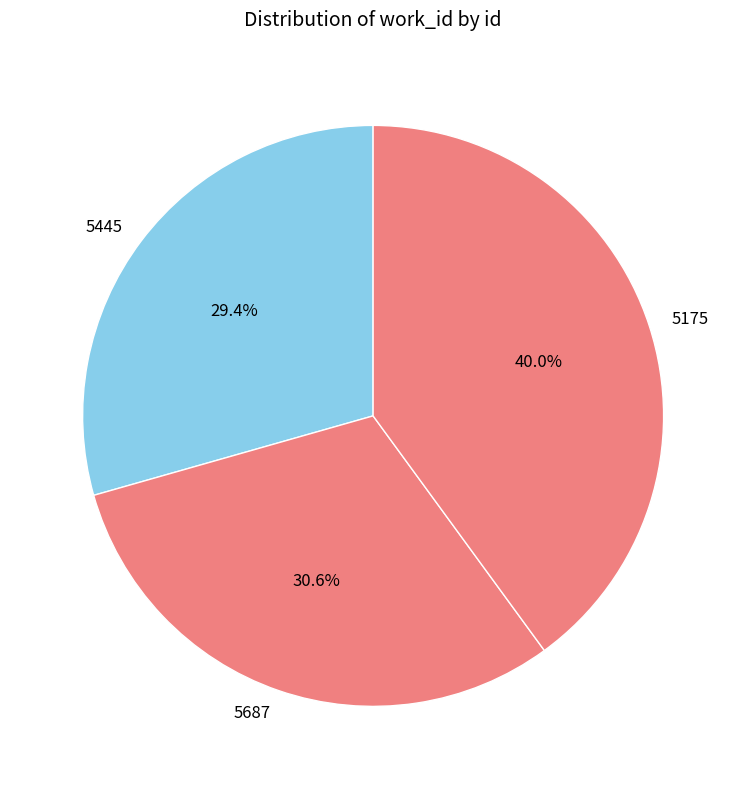

Between 5445 and 5175, which is larger?

5175